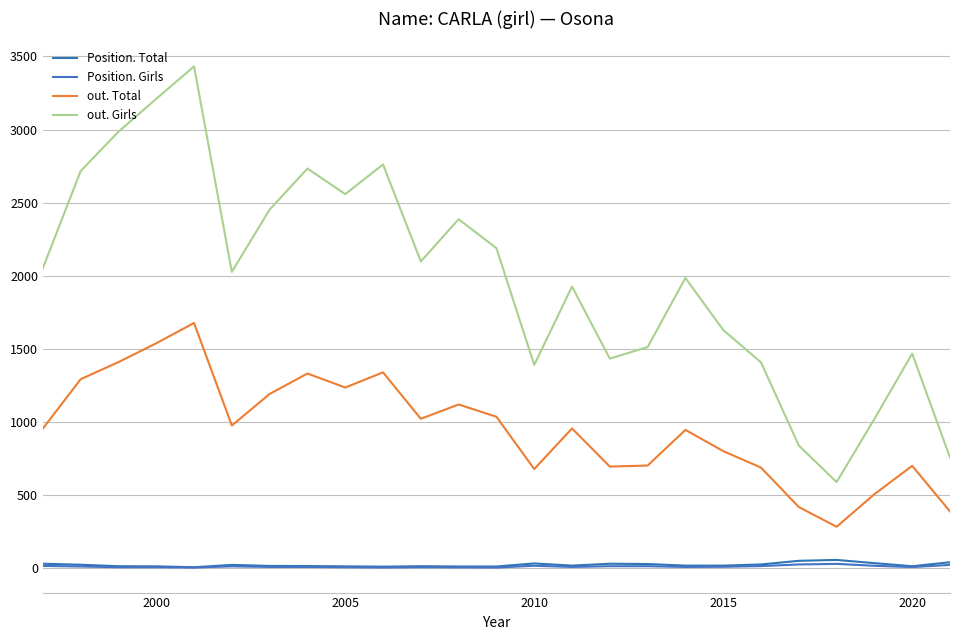

Does the chart display data point markers on the line(s)?

No